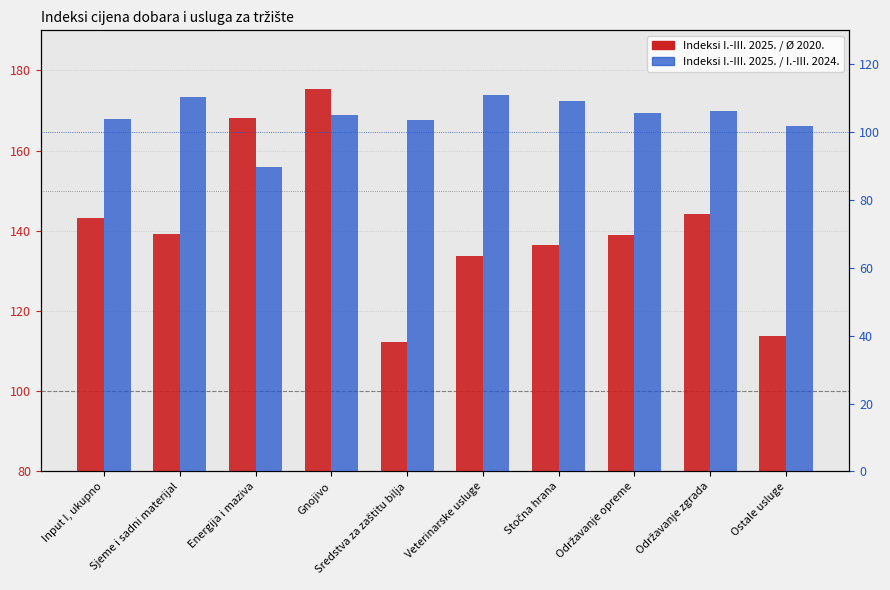

What is the highest value of the Indeksi I.-III. 2025. / I.-III. 2024. series?

111.0